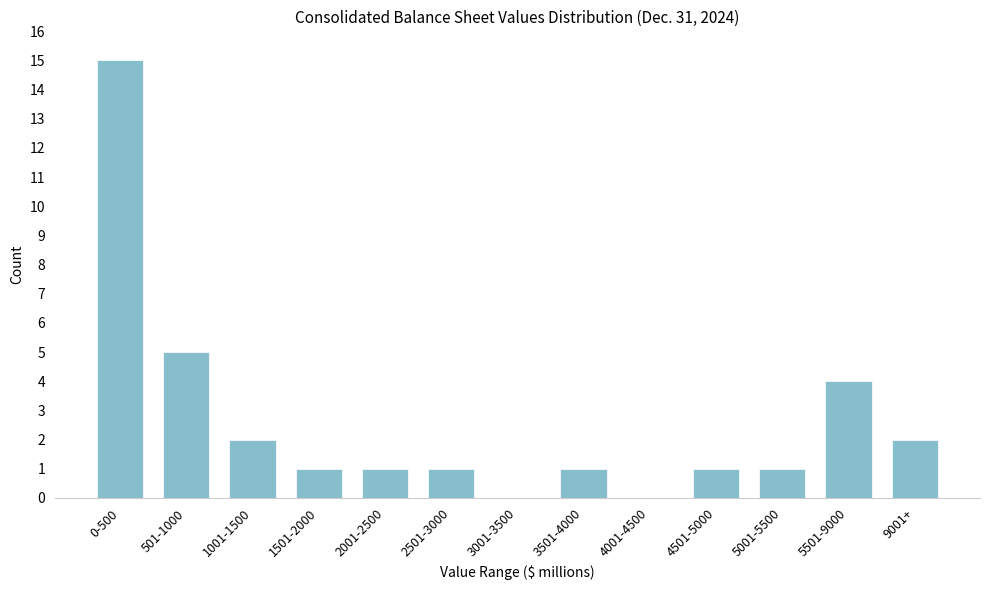

Reading right to left, what are all the values shown in this chart?

9001+=2	5501-9000=4	5001-5500=1	4501-5000=1	4001-4500=0	3501-4000=1	3001-3500=0	2501-3000=1	2001-2500=1	1501-2000=1	1001-1500=2	501-1000=5	0-500=15